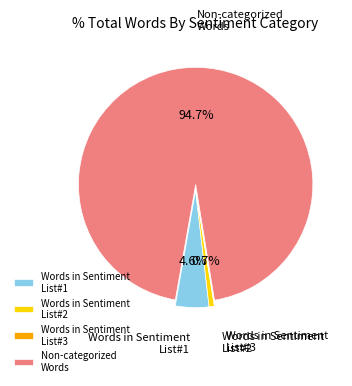

Is Words in Sentiment List#1 the majority of the pie?

No